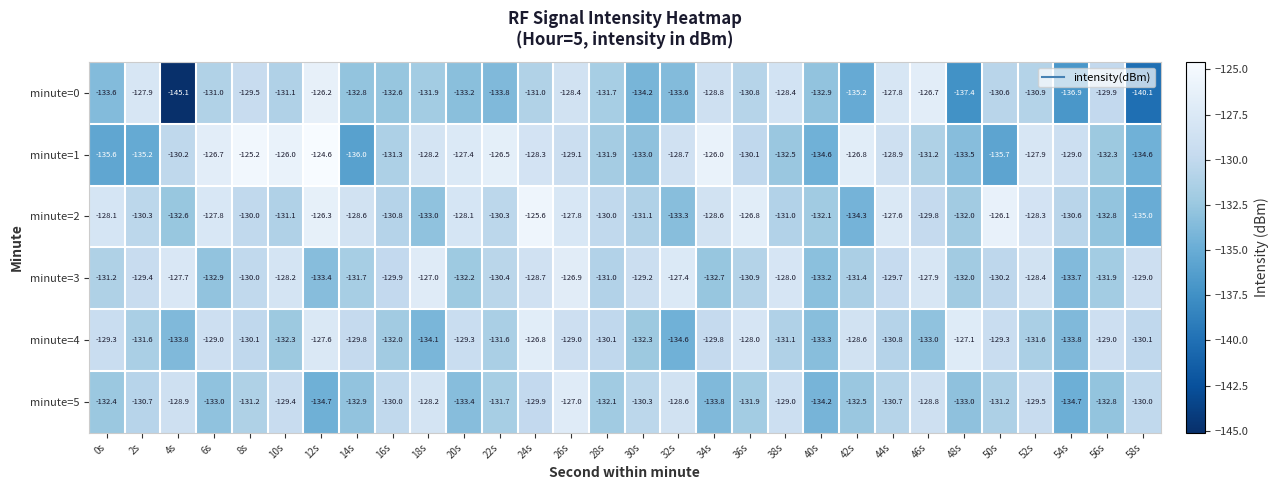

Is it true that minute=0 equals -127.9 at 2s?

True